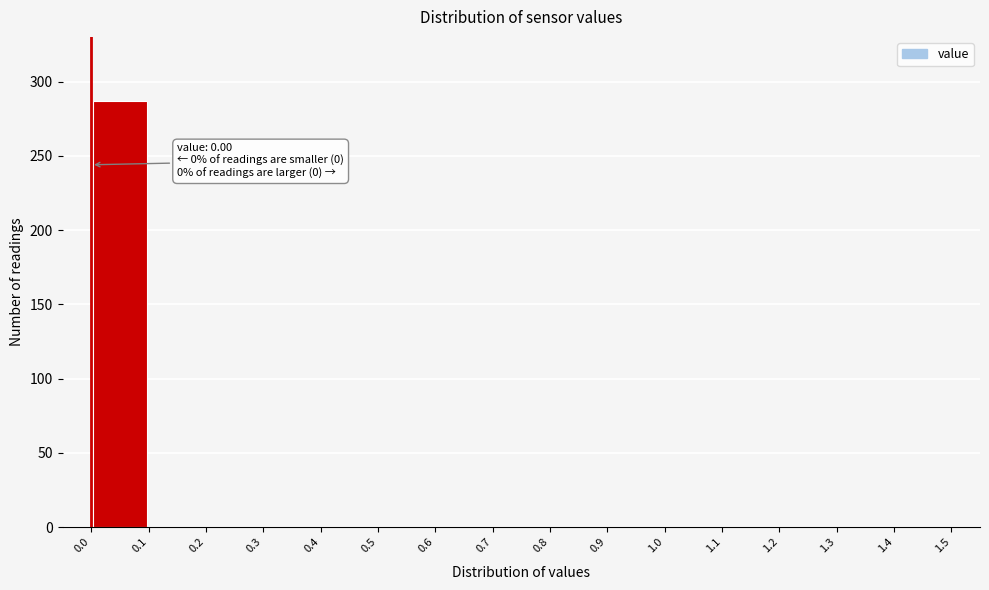

Which range on the x-axis has the tallest bar?

0.0 to 0.1